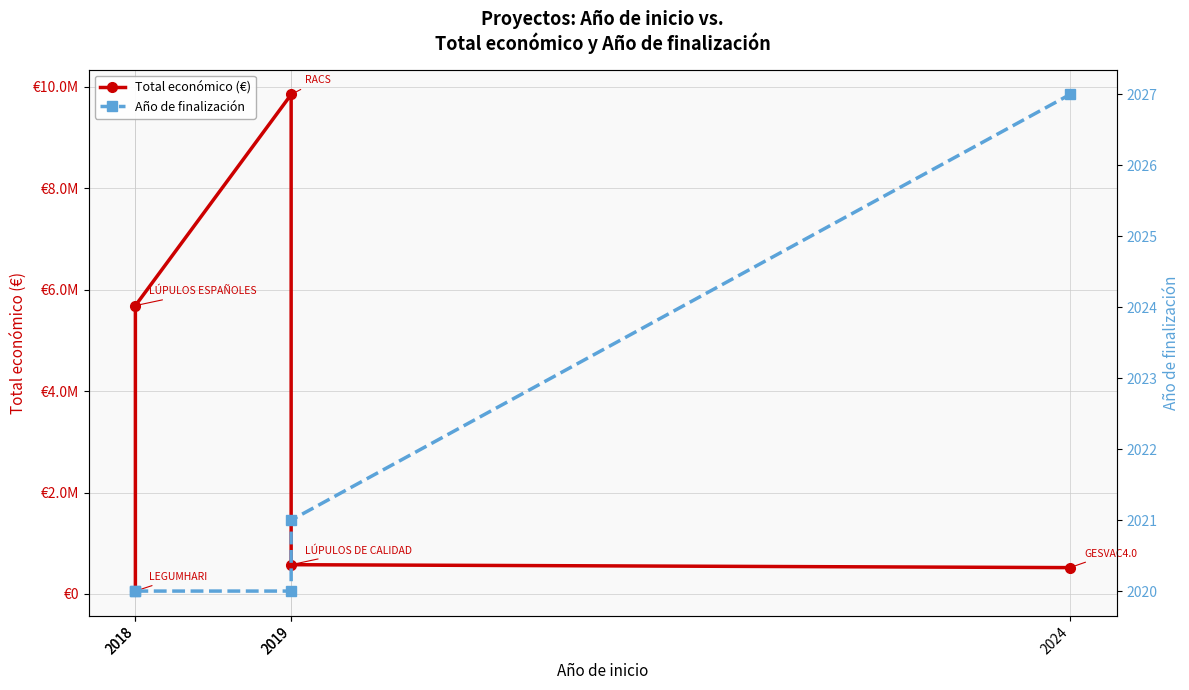

Is it true that Año de finalización equals 2020 at 2019?

True